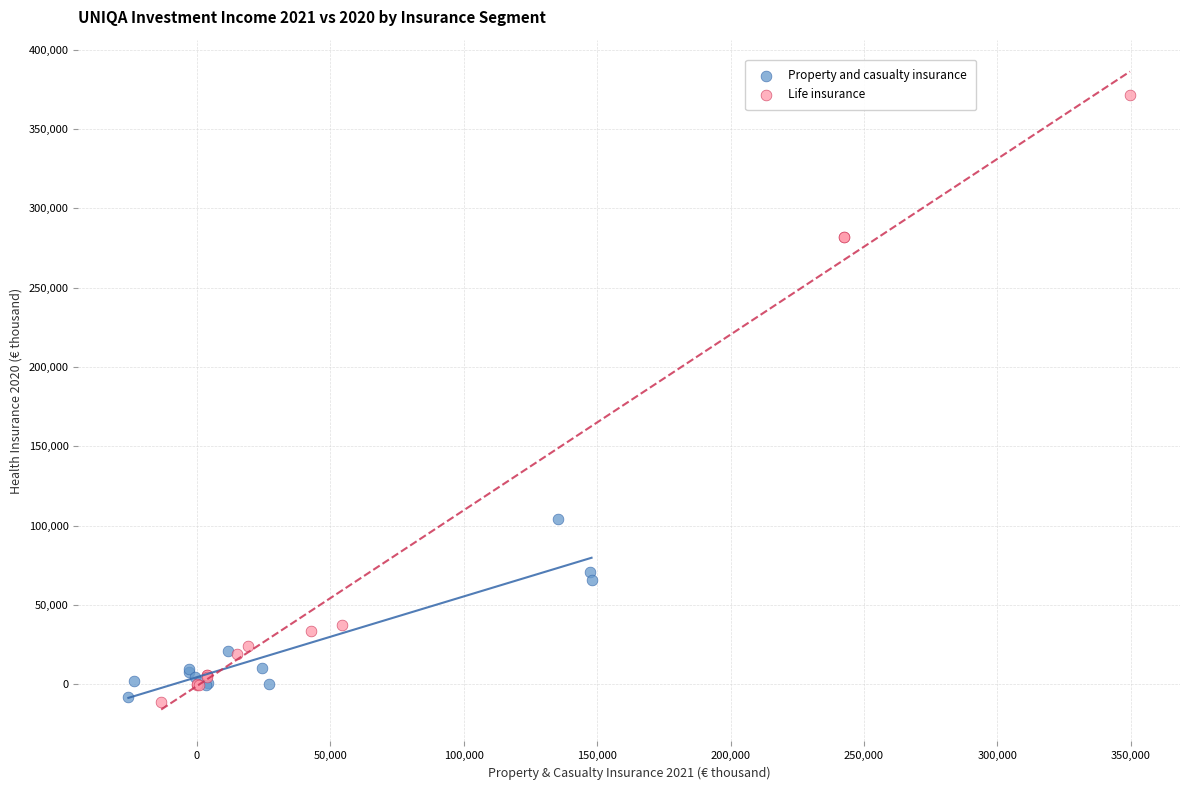

Which series has the largest Y range (max minus min)?

Life insurance